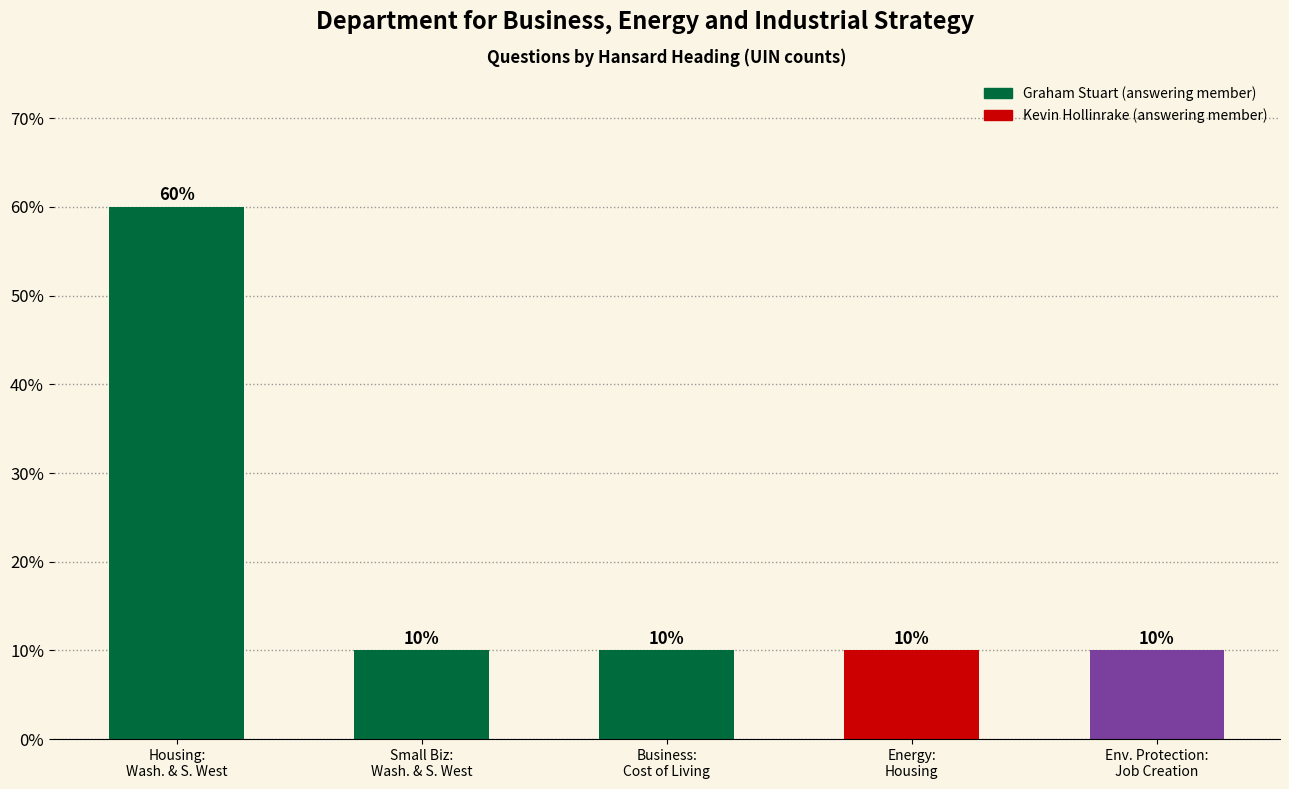

Approximately how many times larger is the value at Business:
Cost of Living compared to Energy:
Housing?

1.0